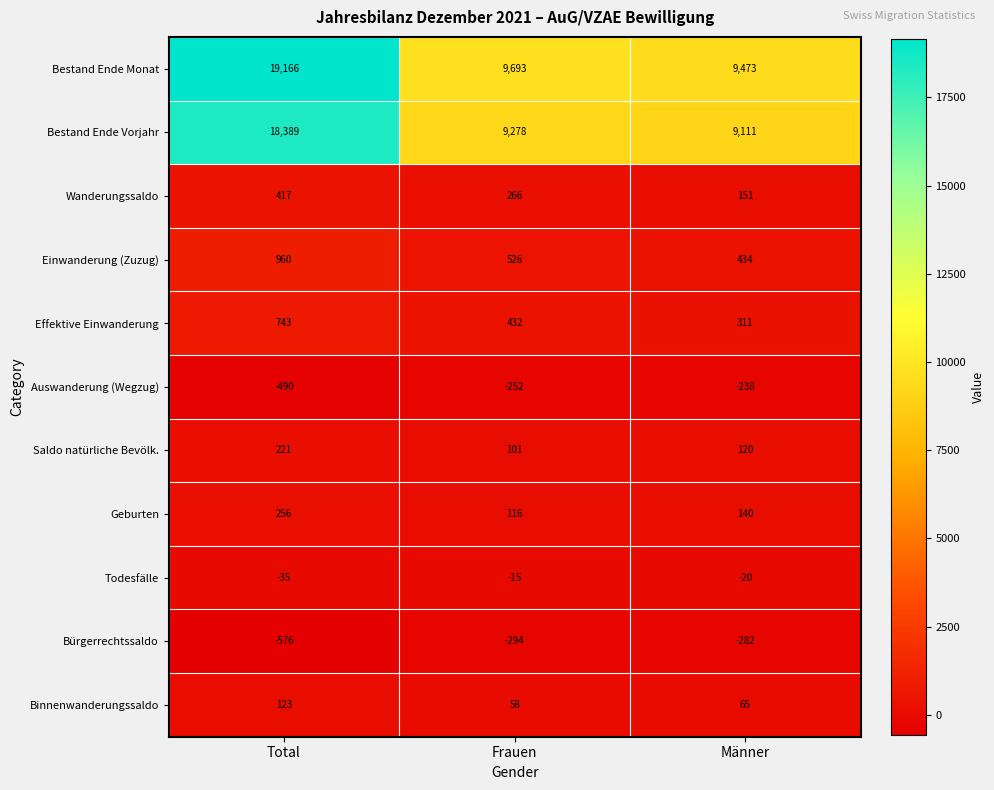

At which label is Binnenwanderungssaldo closest to 90?

Männer